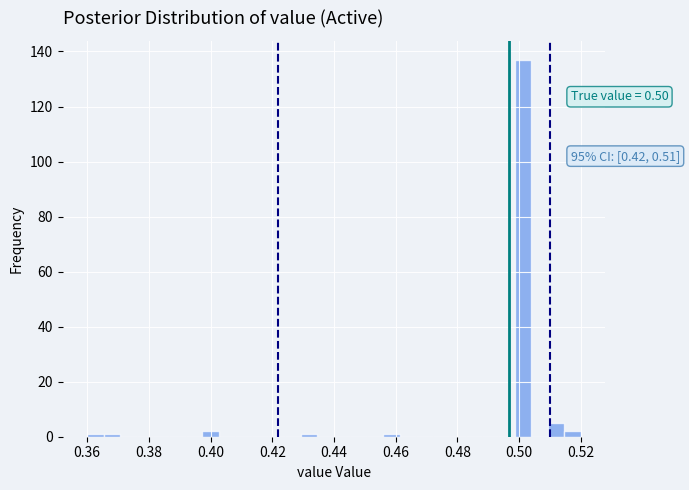

Read against the x-axis, roughly where is the centre of the tallest bar?

0.502